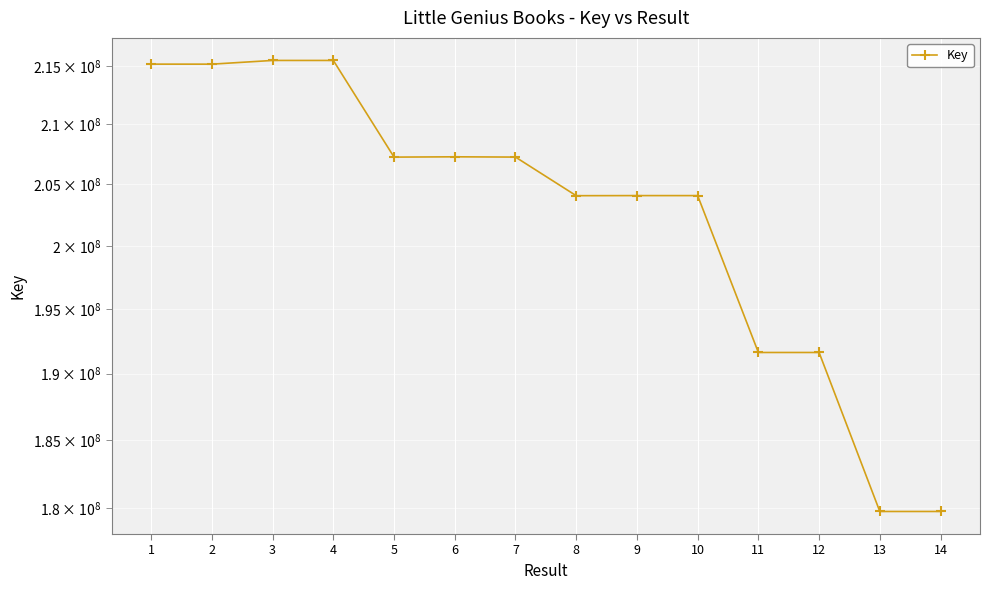

What is the average value?

202718995